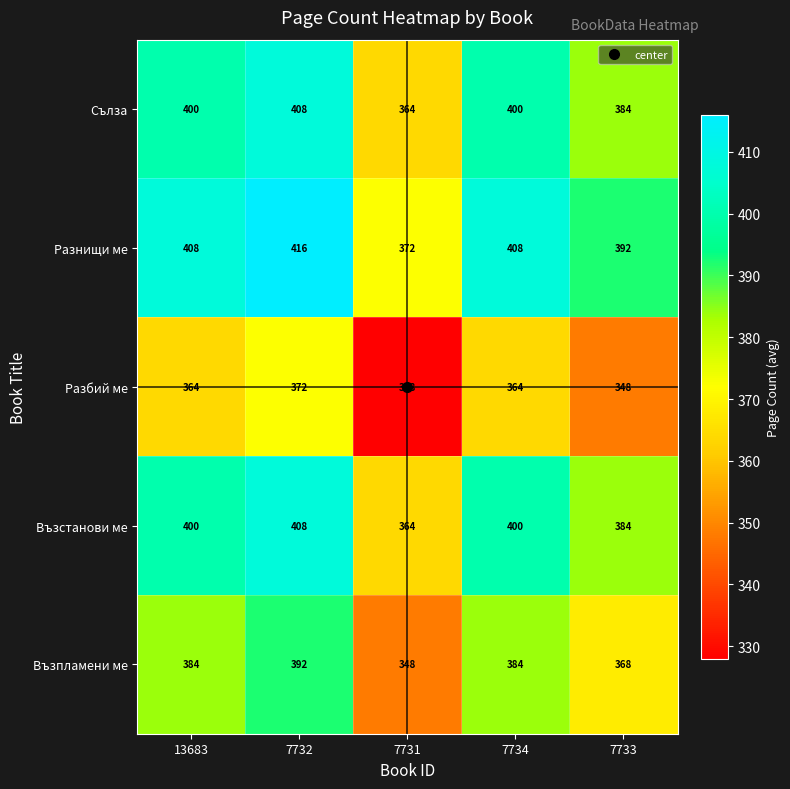

What is the spread (max minus min) of values at 7732?

44